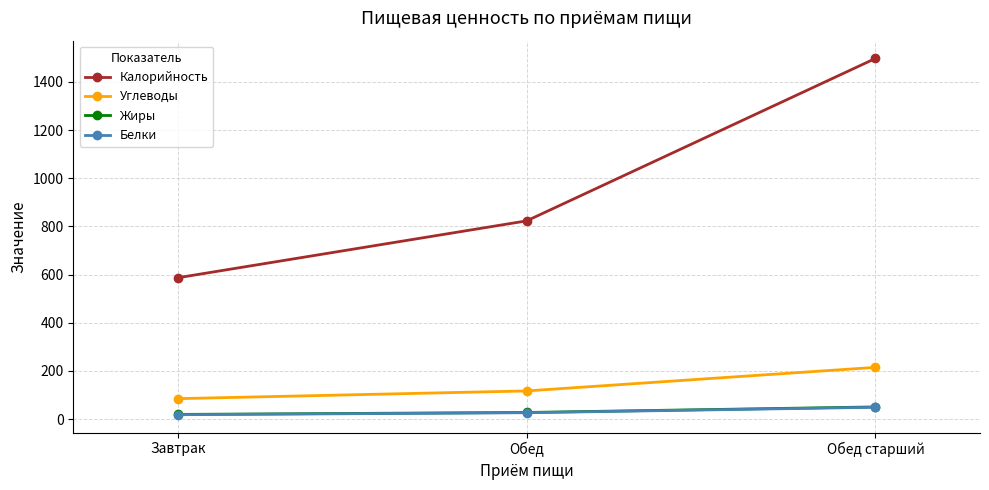

What is the total value across all series at Завтрак?

710.3